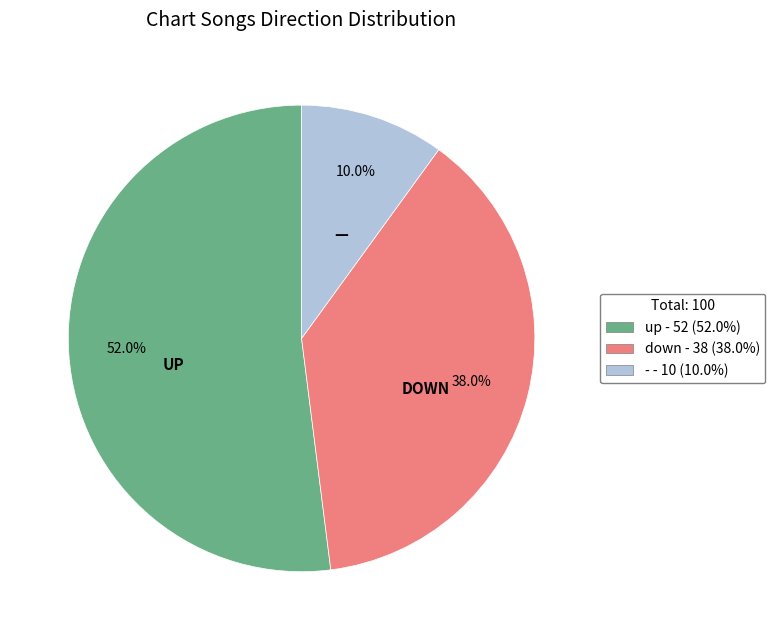

What percentage is the - slice, to the nearest percent?

10%